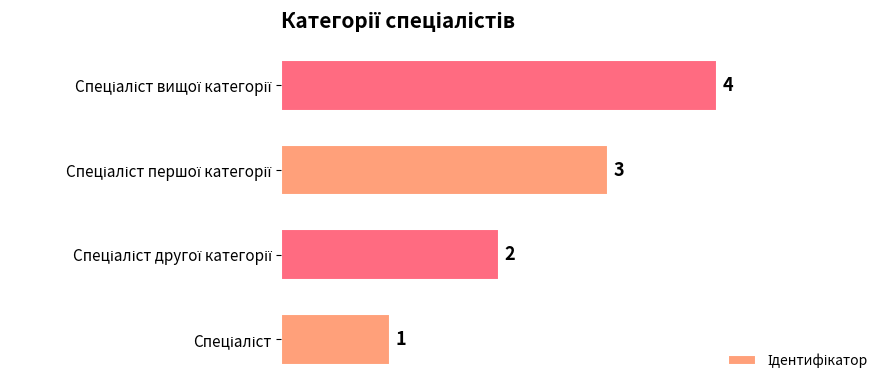

How many values are below 3?

2